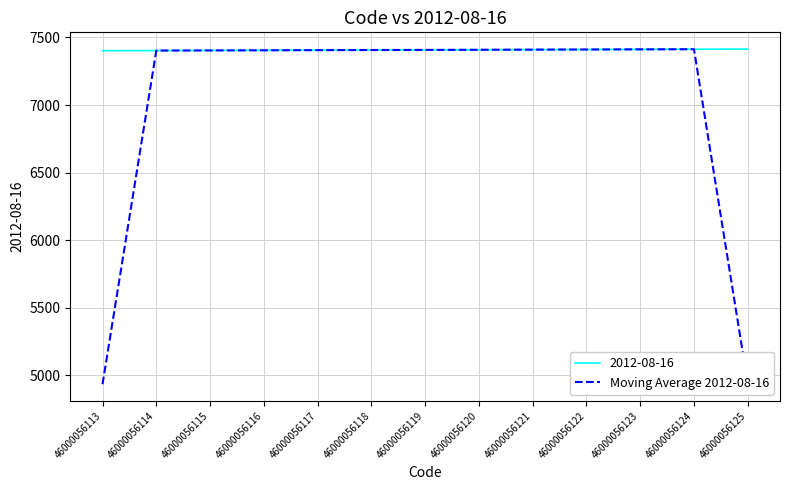

What is the lowest value of the 2012-08-16 series?

7402.0